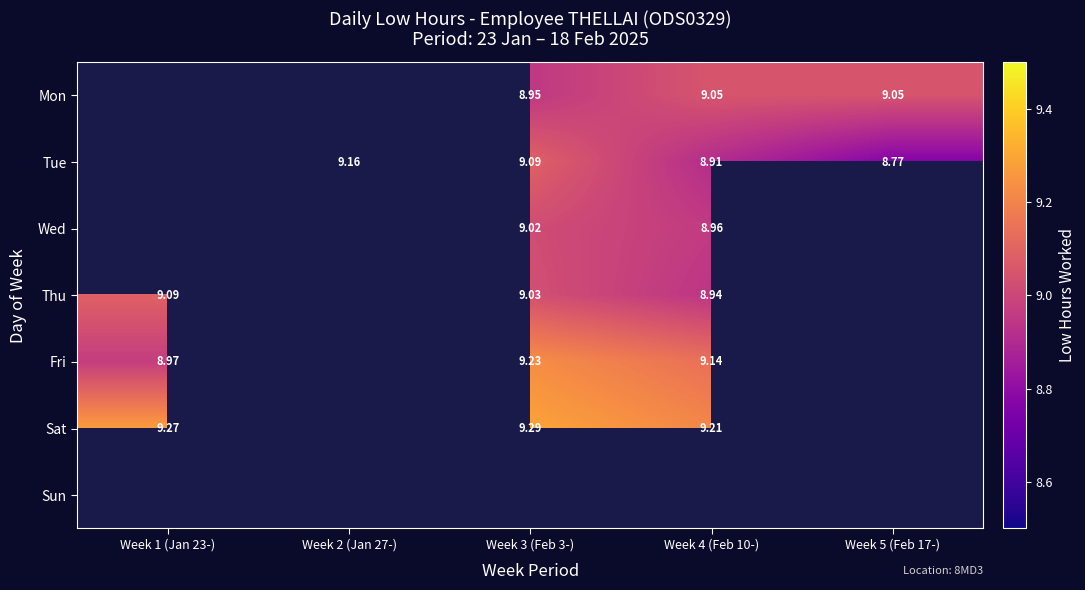

What value does the Thu series have at Week 1 (Jan 23-)?

9.1